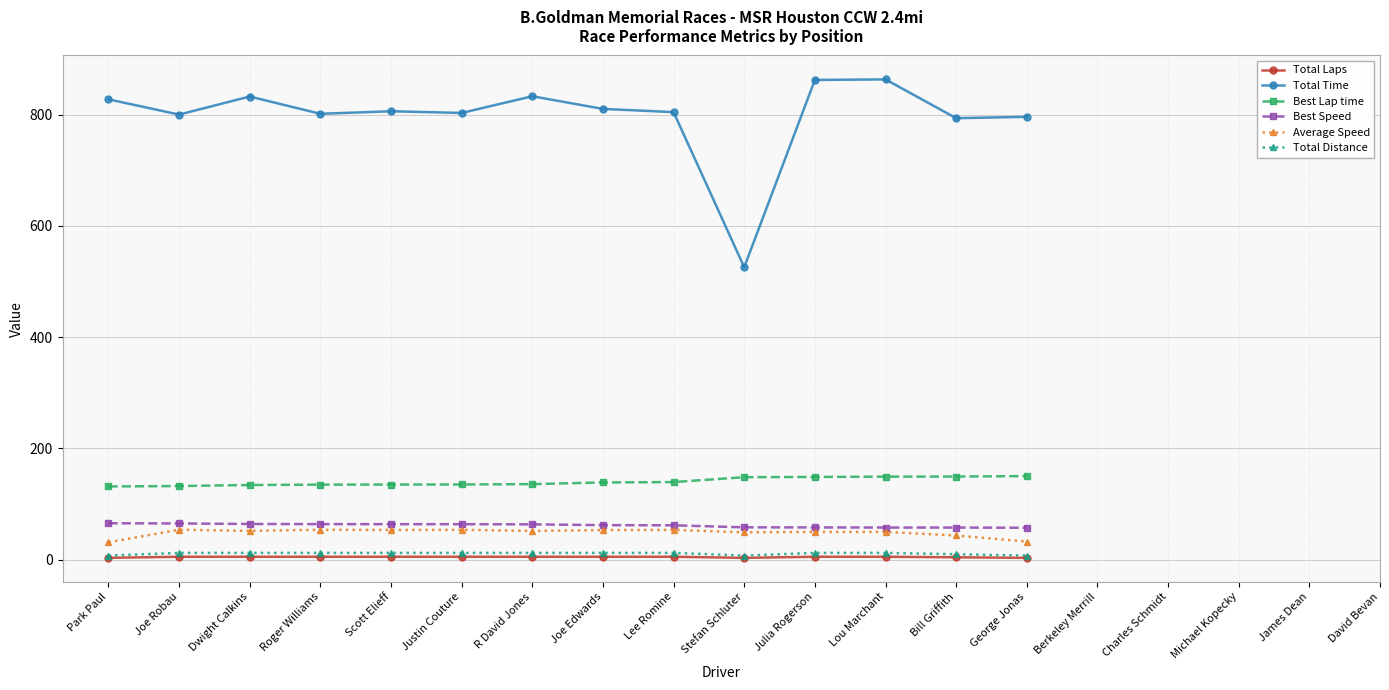

What position from the right is Park Paul?

19